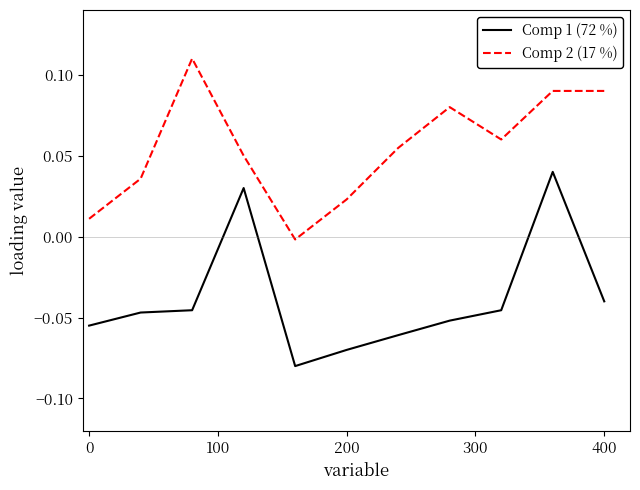

True or false: Comp 2 (17 %) has more than 0 interior local peaks.

True